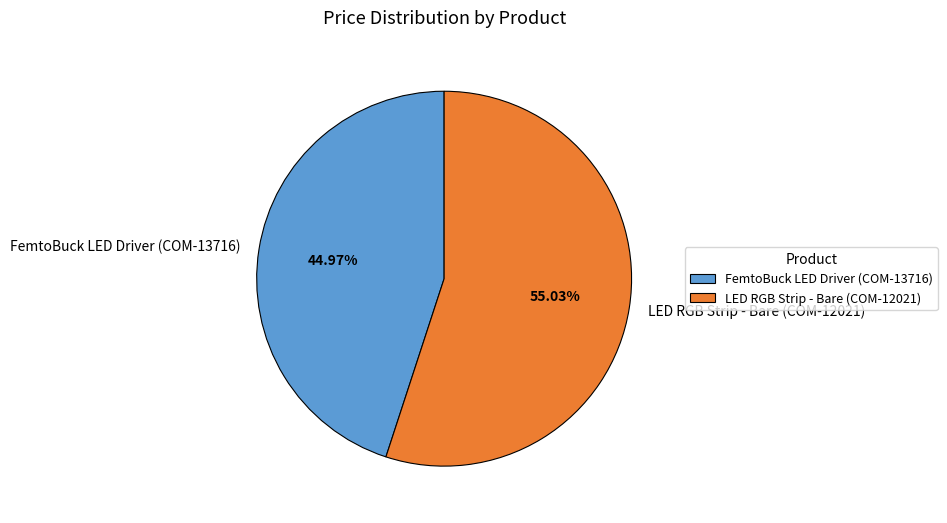

To the nearest percent, what is the difference between the FemtoBuck LED Driver (COM-13716) and LED RGB Strip - Bare (COM-12021) slice percentages?

10%